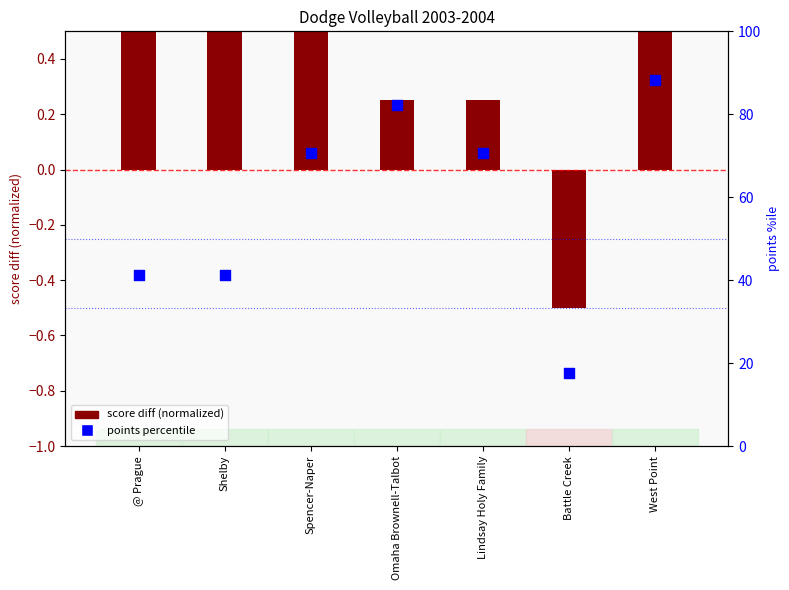

Which series has the largest Y range (max minus min)?

points percentile